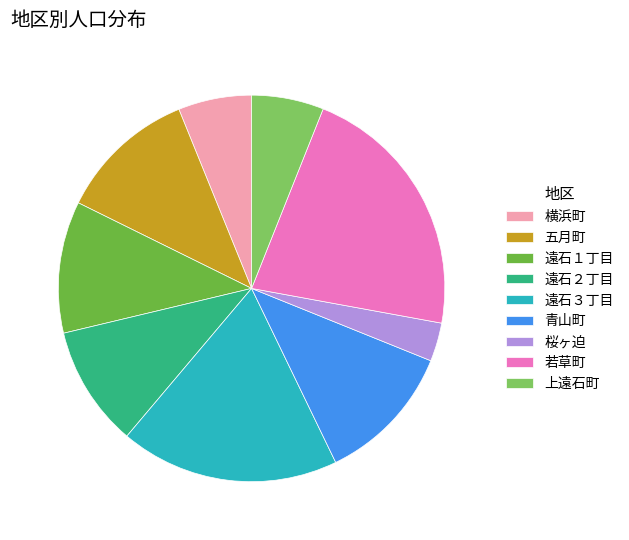

Which has a higher value, 青山町 or 若草町?

若草町